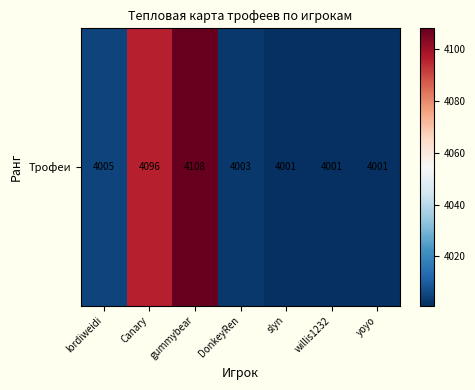

What is the change in value from DonkeyRen to willis1232?

-2